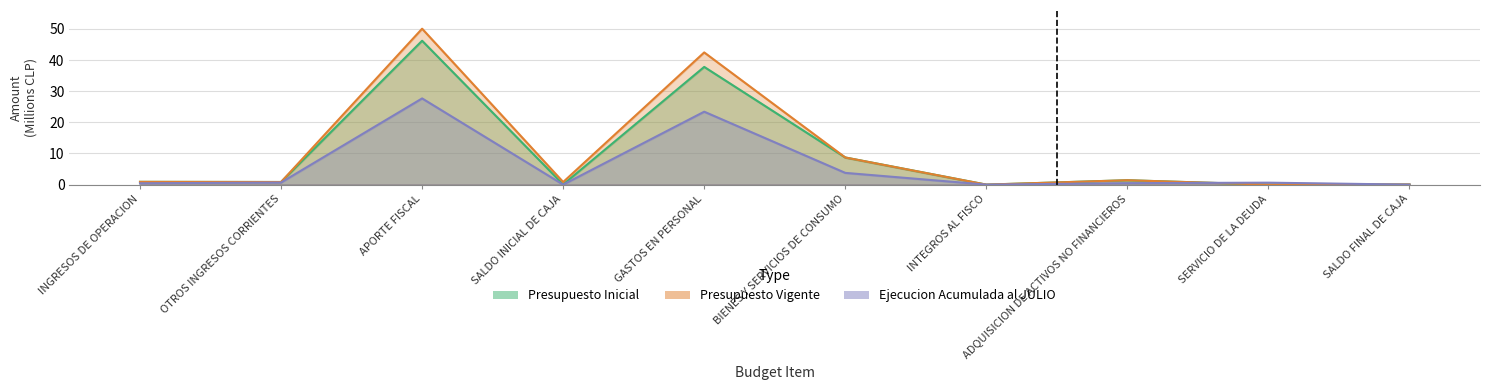

Reading left to right, transcribe all the data shown in this chart.

Presupuesto Inicial: 0.9	0.8	46.2	0.0	37.8	8.7	0.0	1.4	0.0	0.0
Presupuesto Vigente: 0.9	0.8	50.1	0.8	42.5	8.7	0.0	1.4	0.0	0.0
Ejecucion Acumulada al JULIO: 0.4	0.7	27.7	0.0	23.4	3.8	0.0	0.5	0.6	0.0